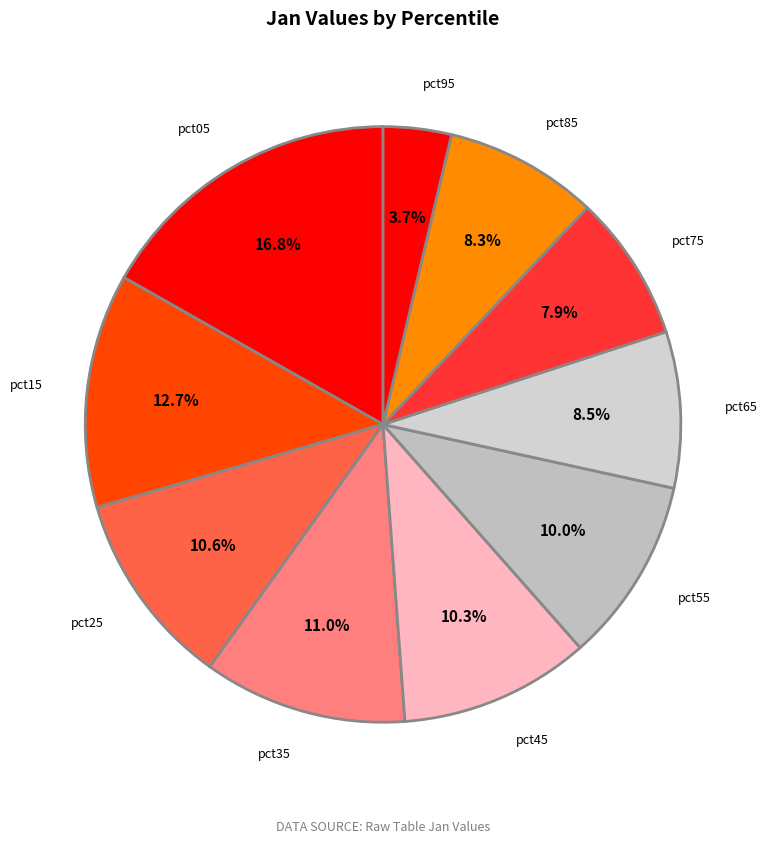

To the nearest percent, what is the difference between the largest and smallest slice percentages?

13%